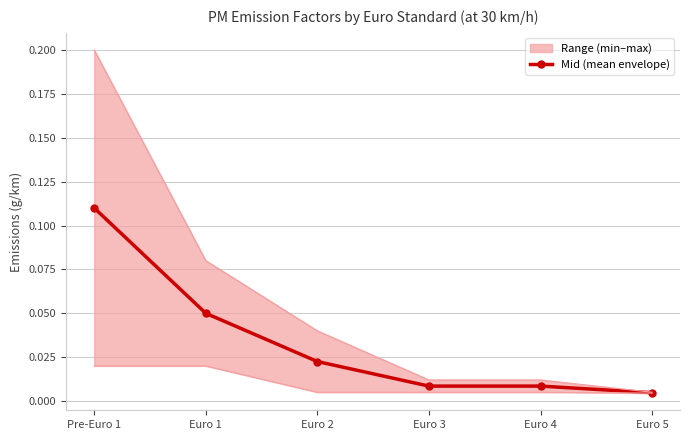

At which category does the chart reach its minimum across all series?

Euro 5